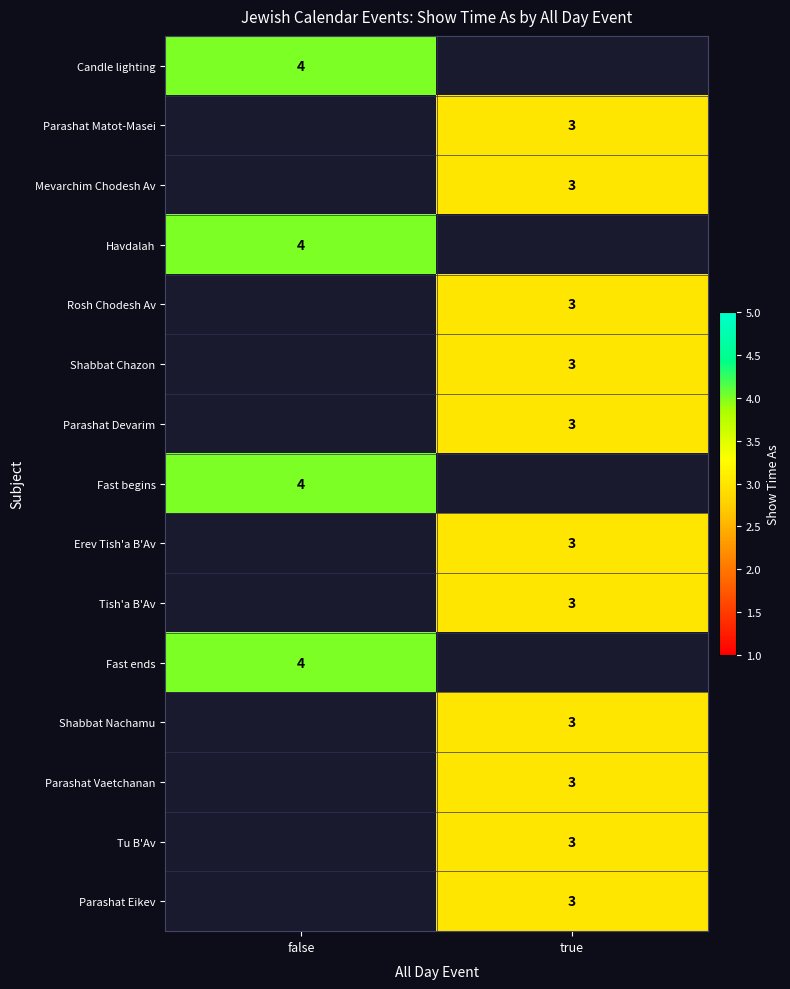

The value of Mevarchim Chodesh Av at true is 5. True or false?

False